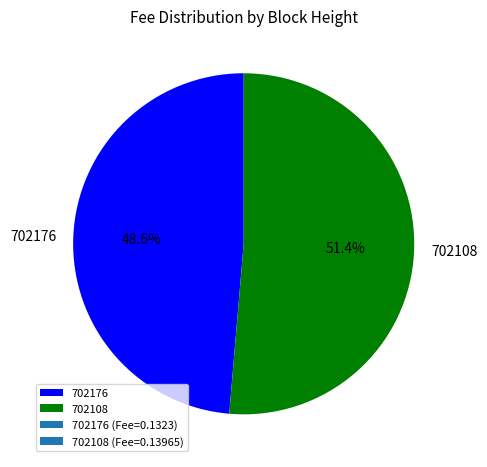

Is the sum of 702108 and 702176 greater than half?

Yes